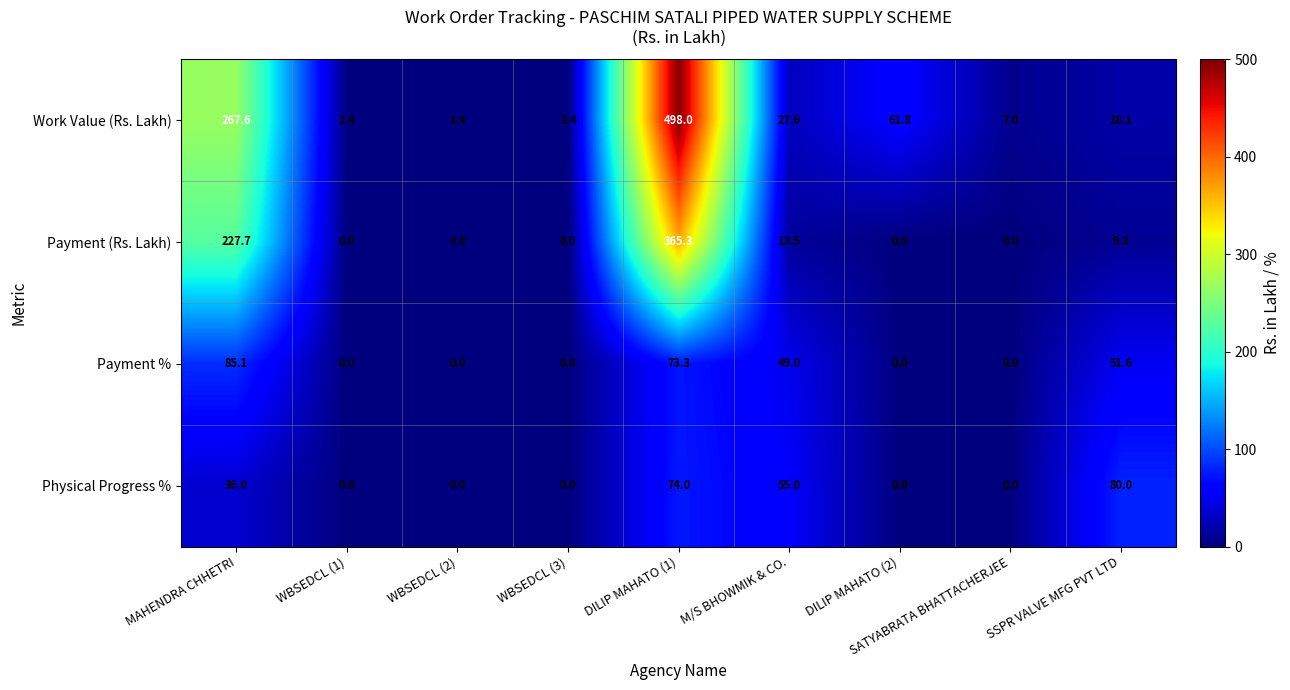

What is the greatest value displayed?

498.0